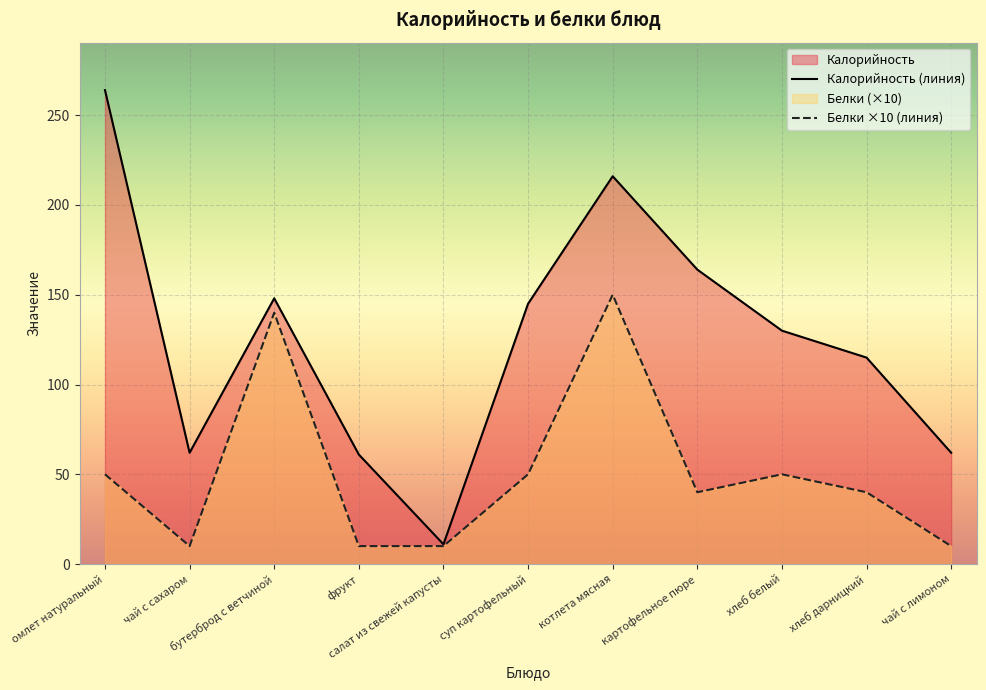

True or false: Белки ×10 (линия) has a value of 50 at омлет натуральный.

True